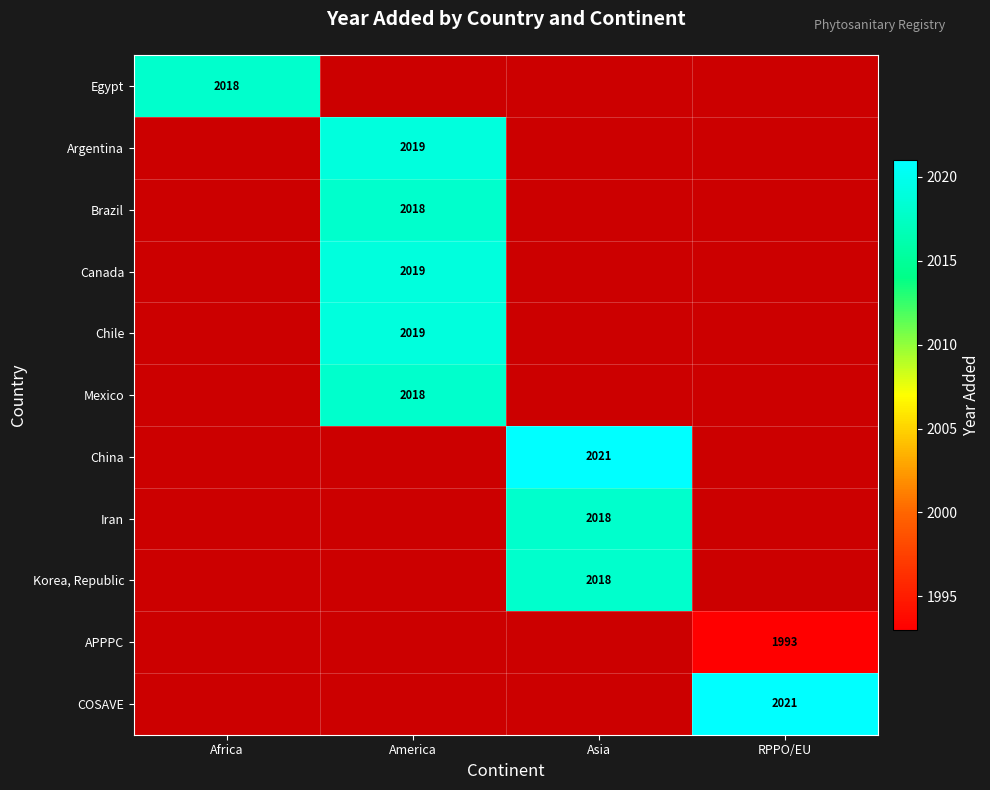

Is it true that Korea, Republic equals 2018 at Asia?

True